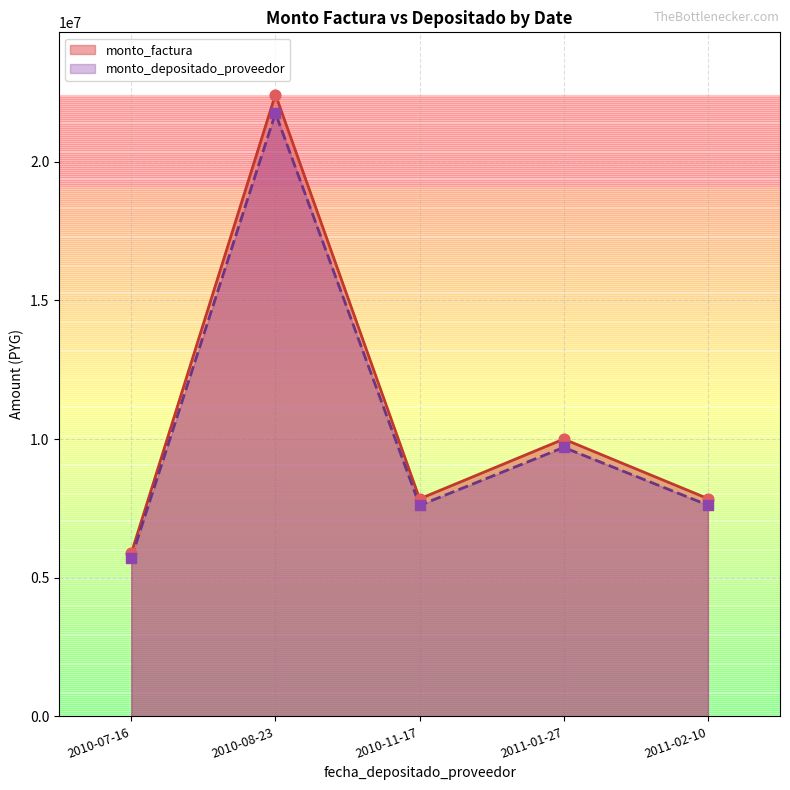

Which series has the widest spread of Y values?

monto_factura